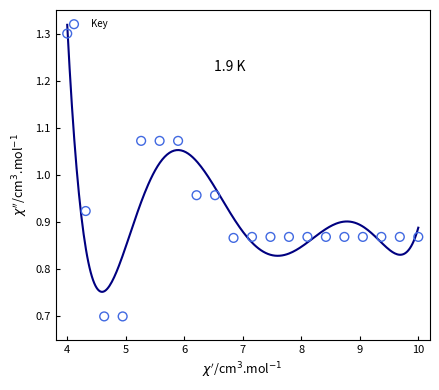

What is the range of Y values (max minus min)?

0.6